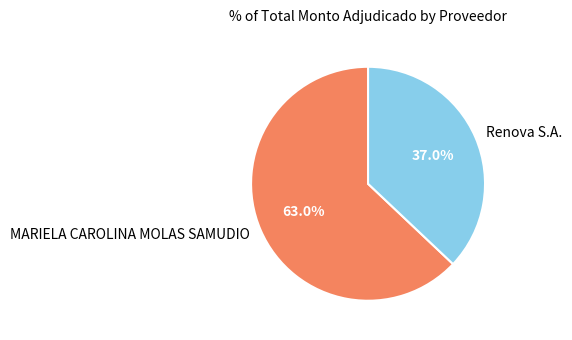

Combined, what portion of the pie is MARIELA CAROLINA MOLAS SAMUDIO and Renova S.A.?

100.0%